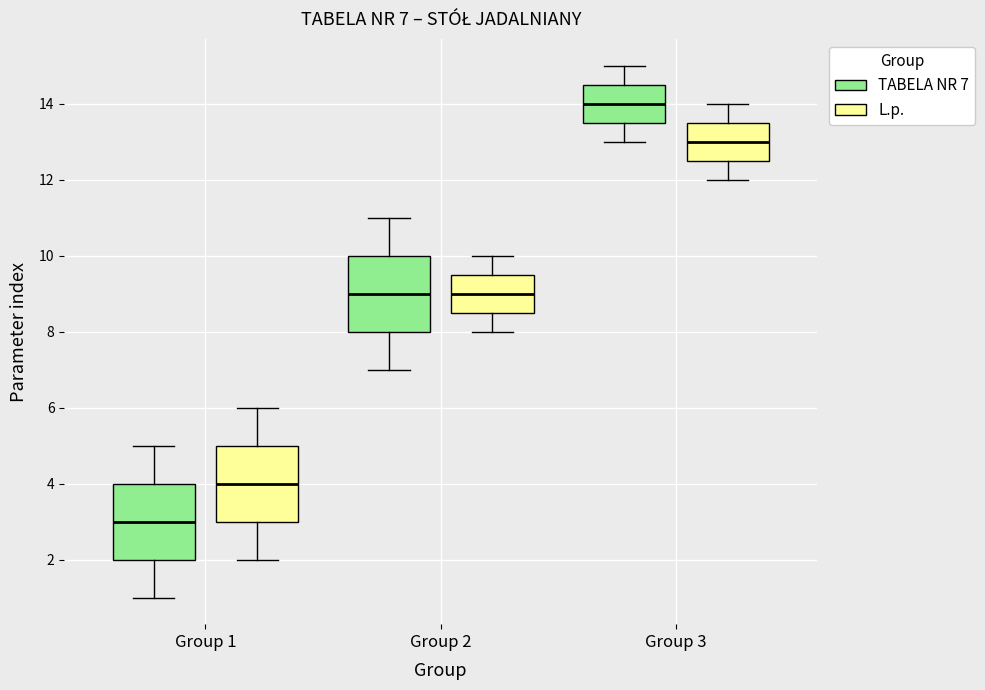

Which box's median line is the highest?

Group 3 (TABELA NR 7)